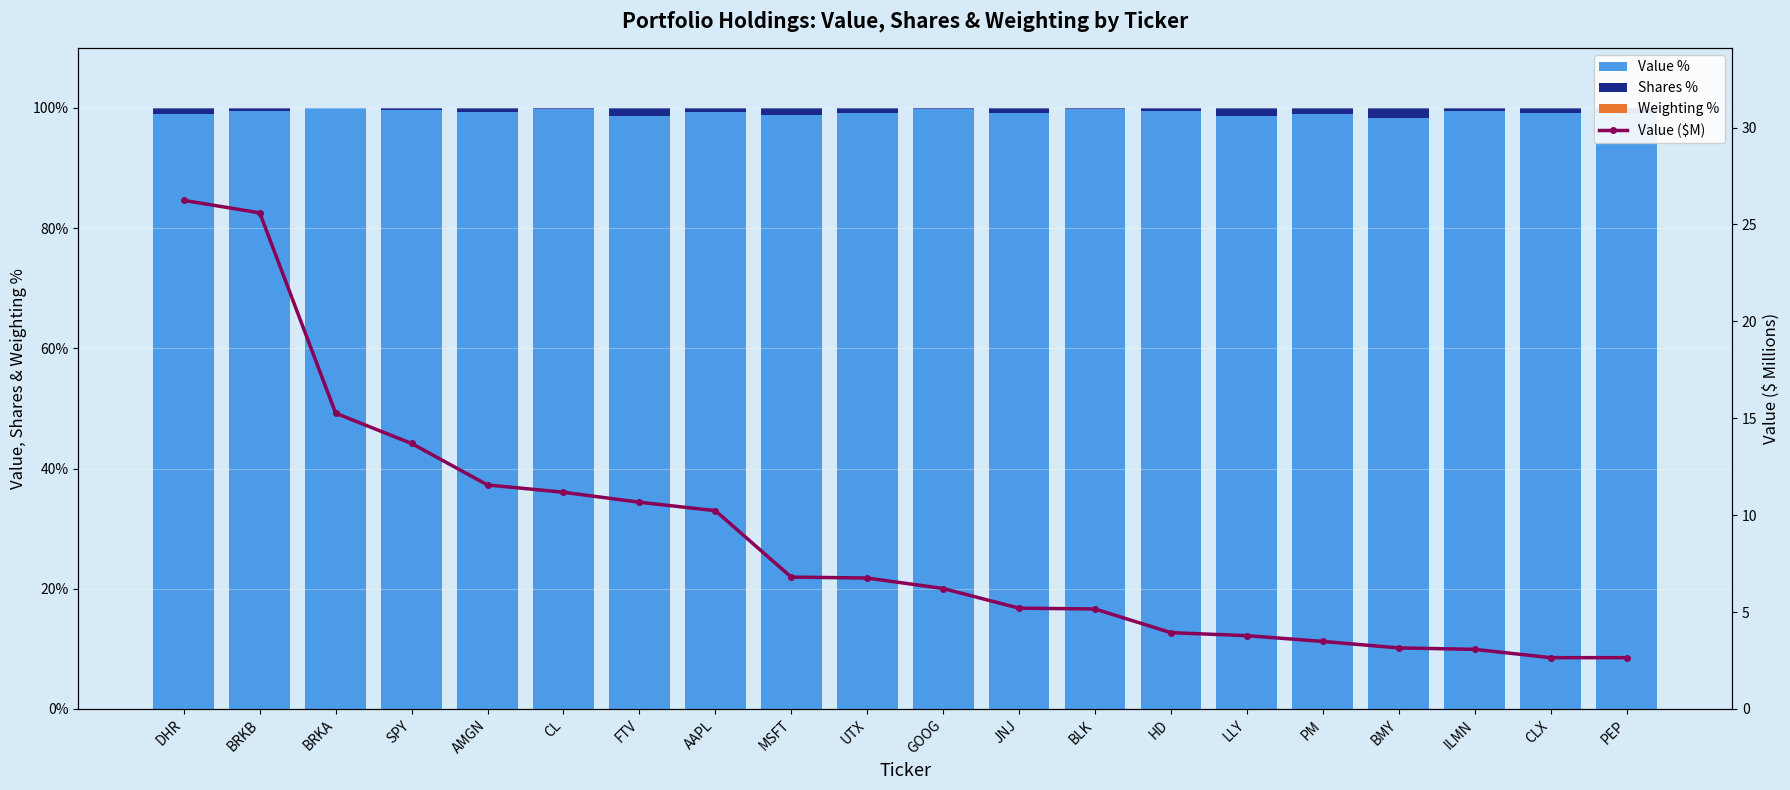

What are all the series names shown in the legend?

Value %, Shares %, Weighting %, Value ($M)